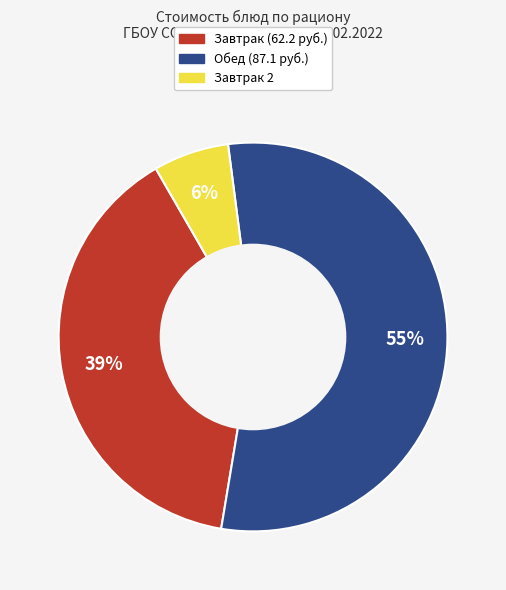

Does any single category account for the majority?

Yes